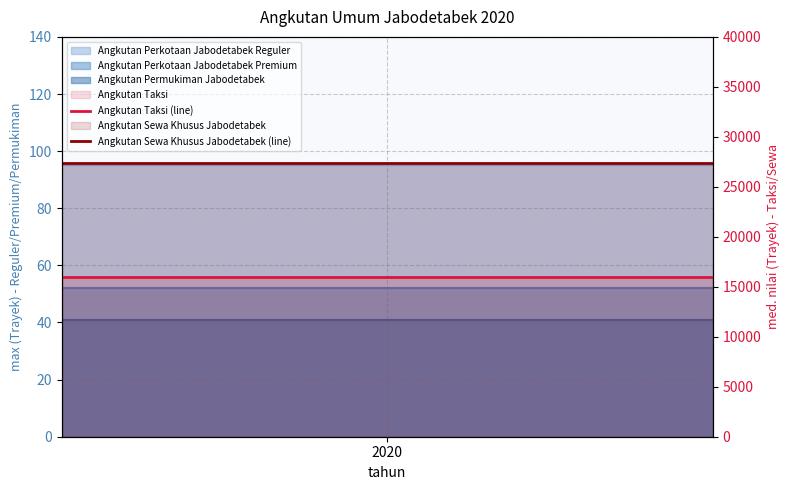

Which series has the widest spread of values?

Angkutan Taksi (line)